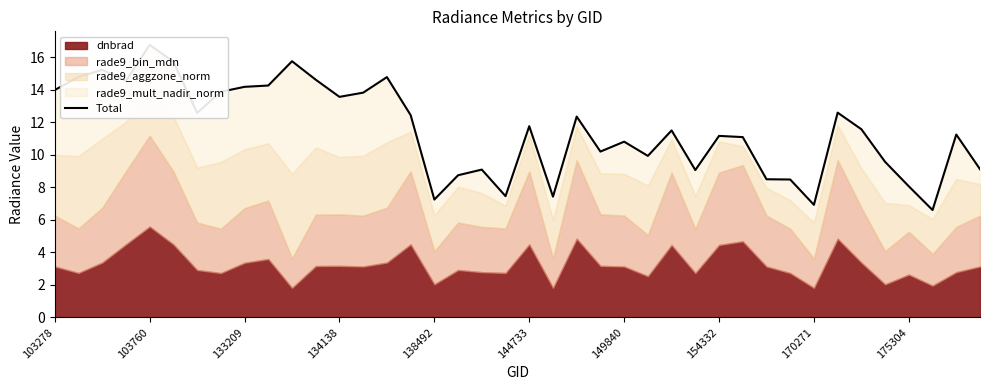

The value at 38 is 11.2. True or false?

True